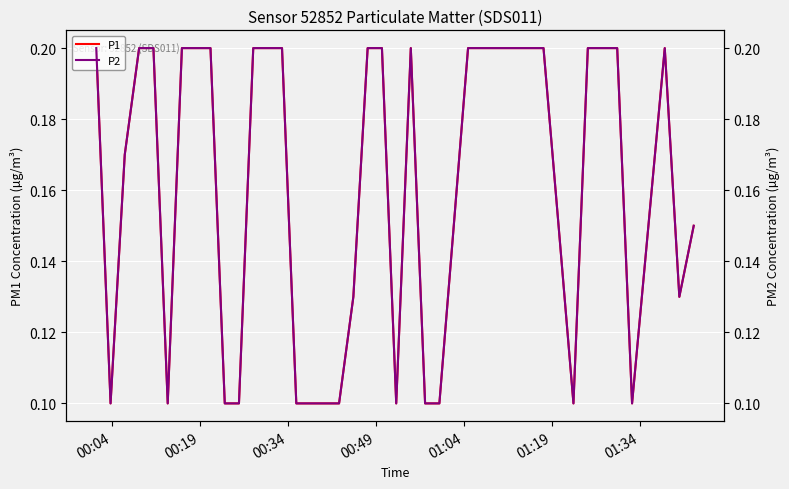

What is the smallest value displayed?

0.1